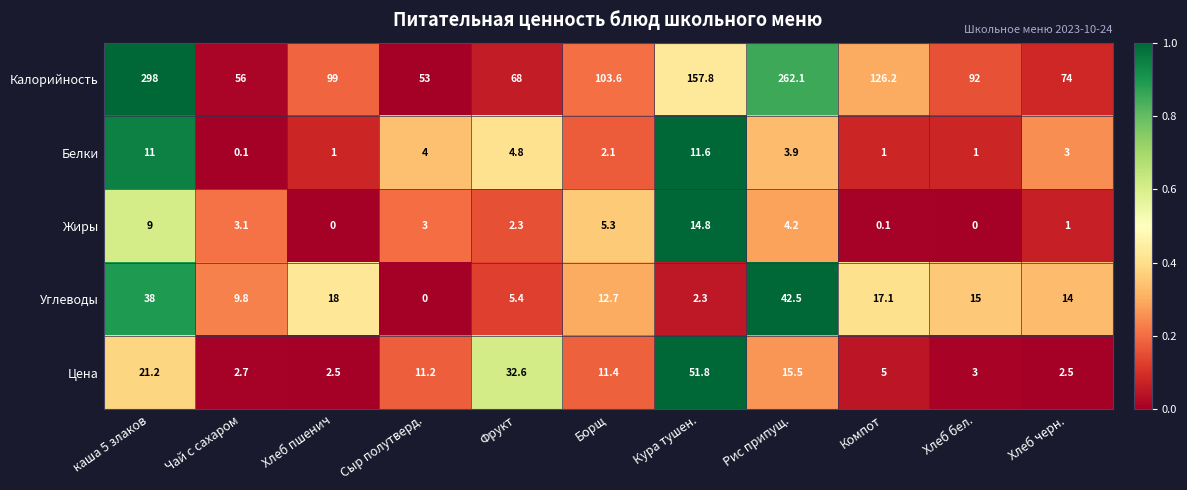

What is the sum of the Белки values at Сыр полутверд. and Хлеб черн.?

7.0